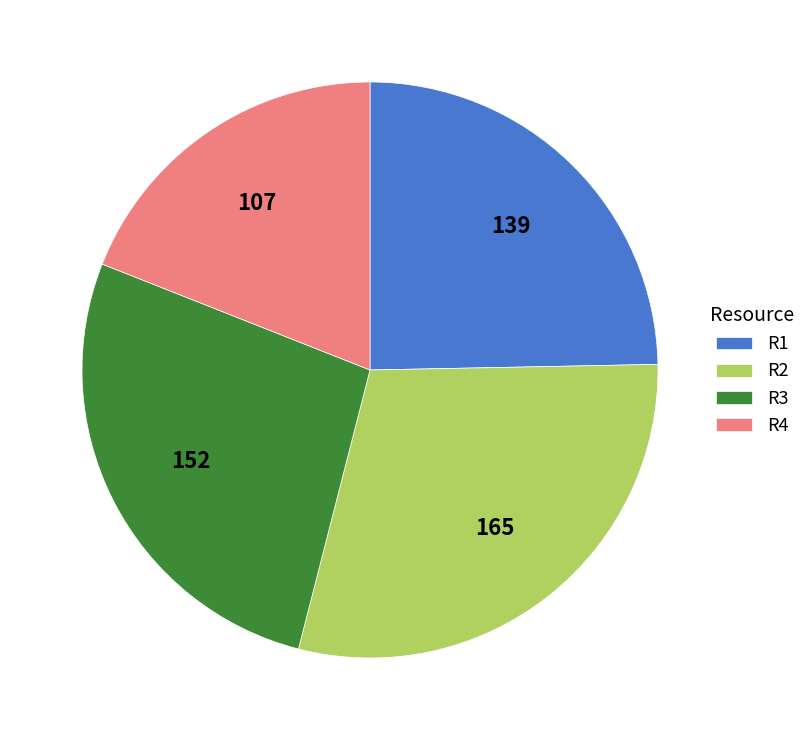

Is it true that R4 is 7% of the pie?

False